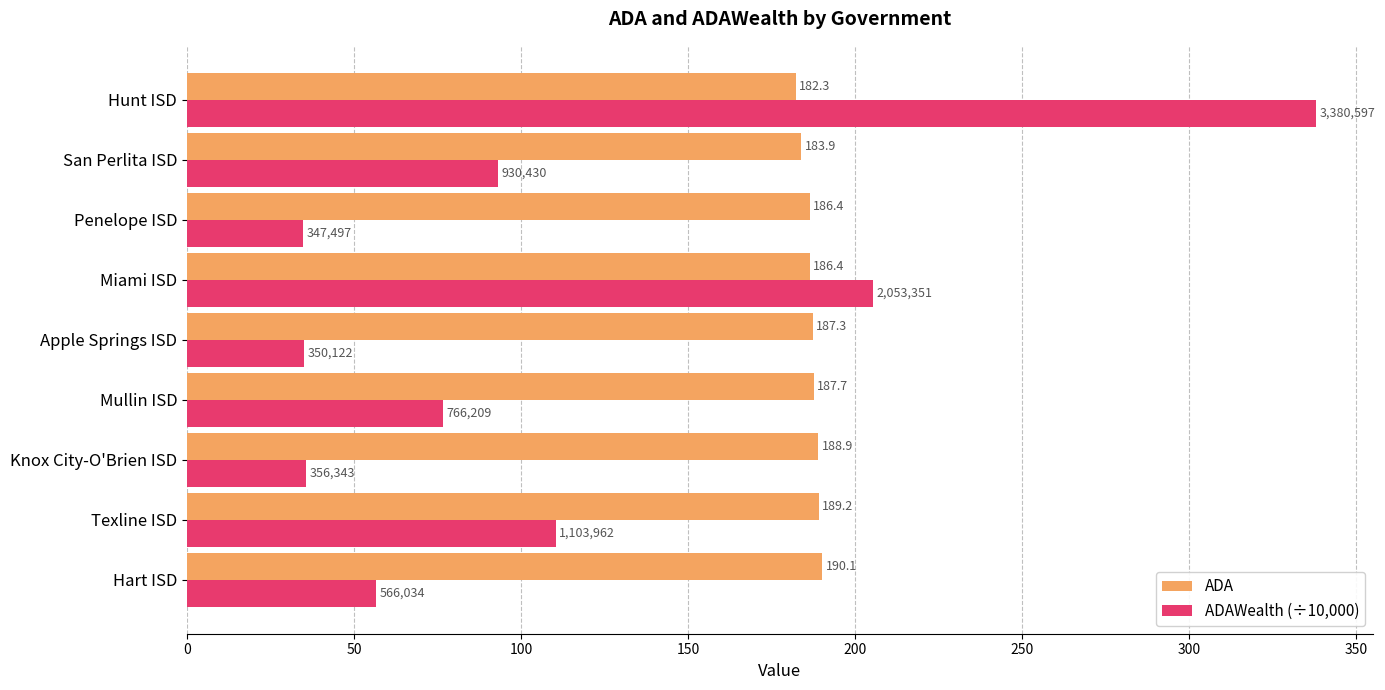

Which series has the largest total across all categories?

ADA